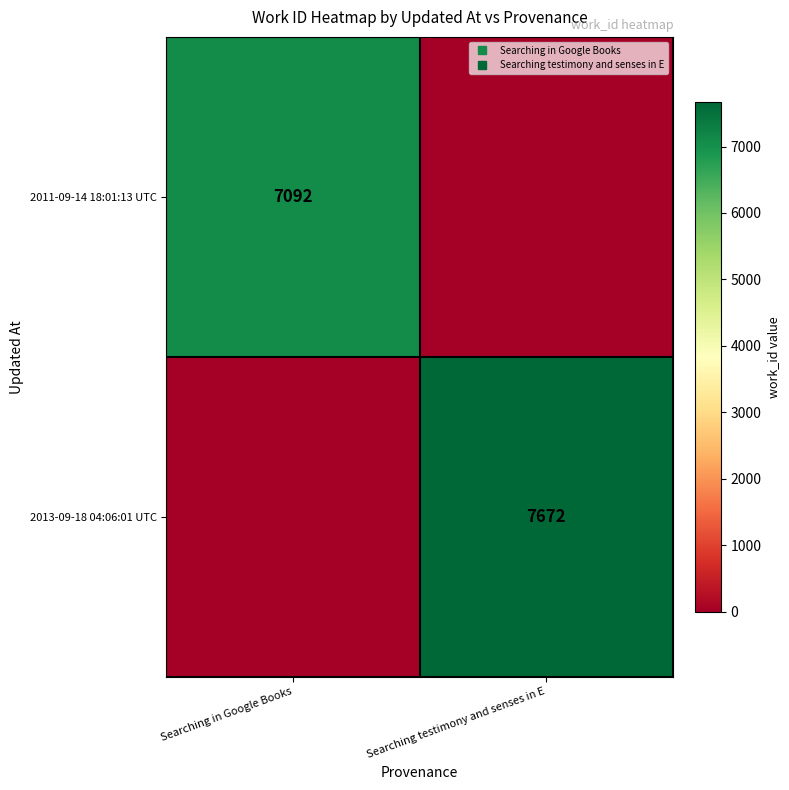

Which category has the lowest value across all series?

Searching testimony and senses in E